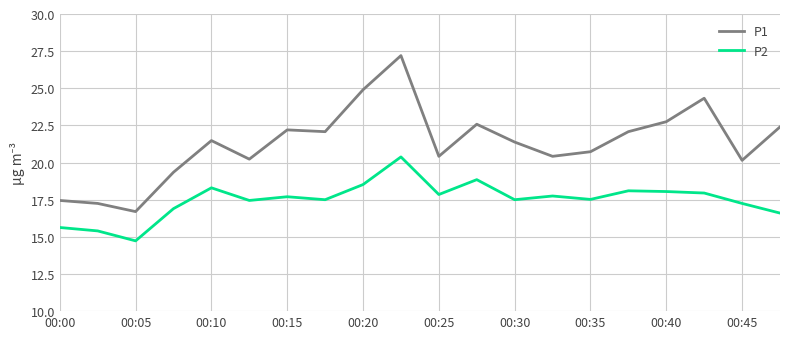

Which series has the largest total across all categories?

P1